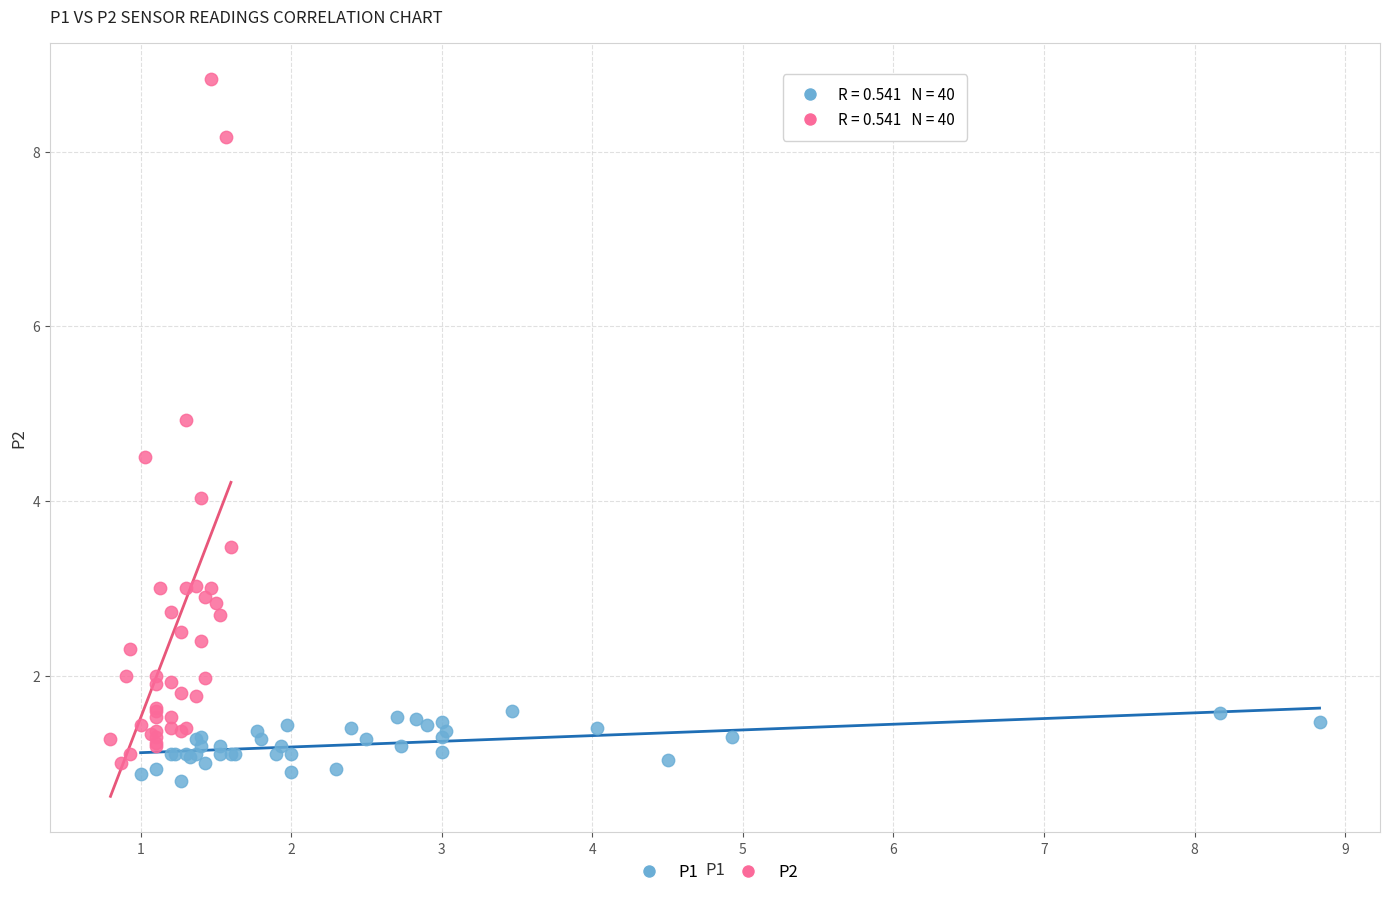

Which series has the widest spread of Y values?

P2